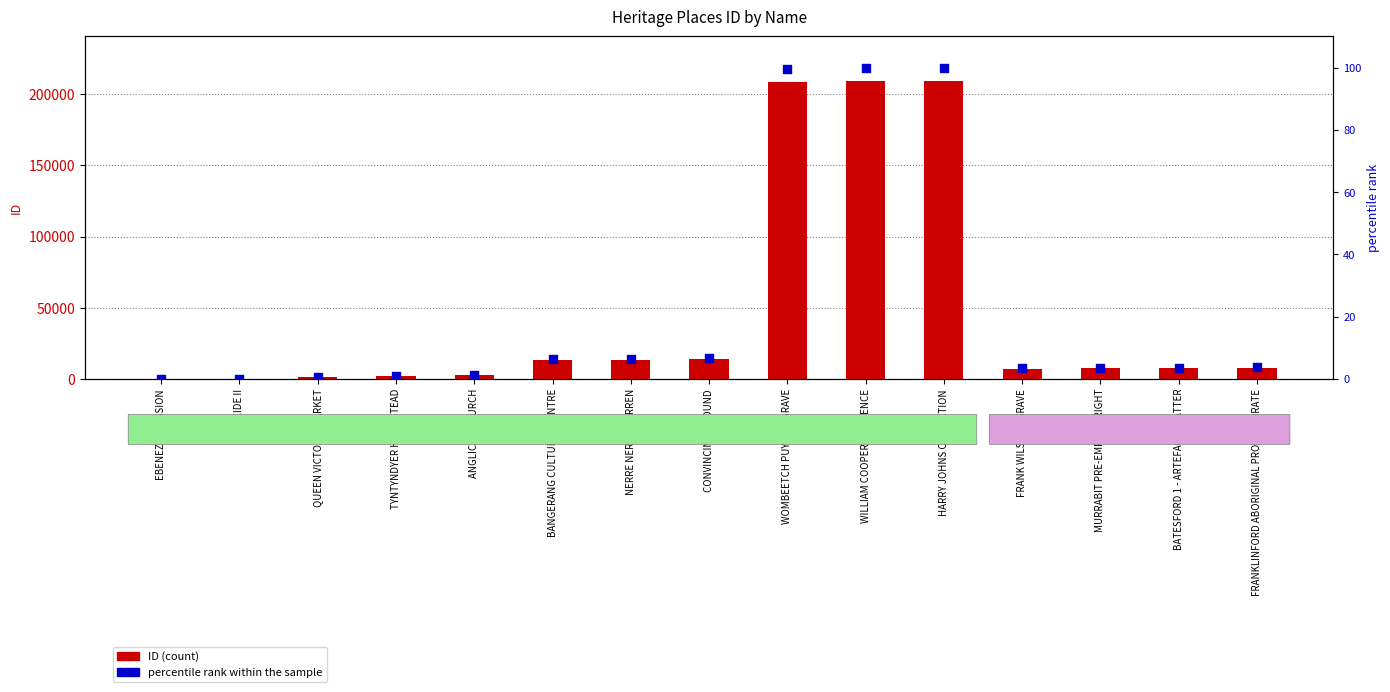

Which series contains the highest Y value?

ID (count)